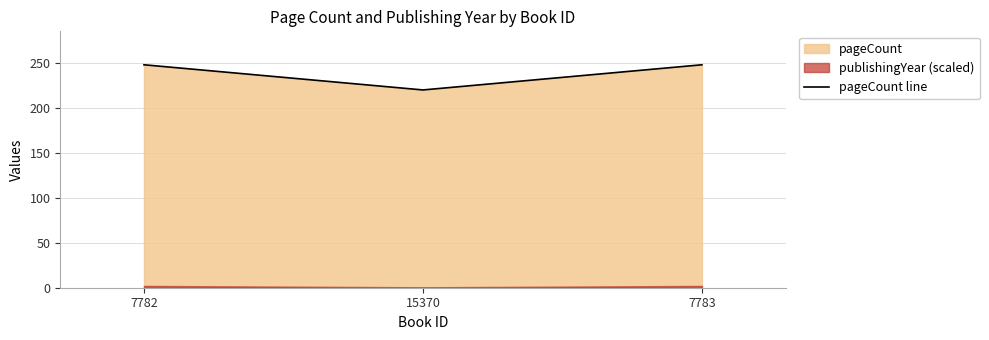

Between 7782 and 7783, which is larger?

7782